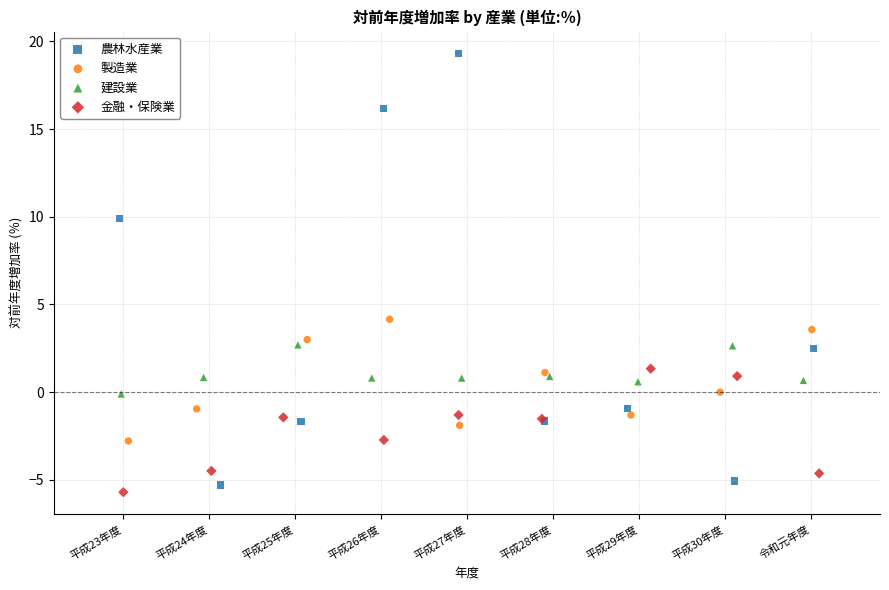

Which series reaches the maximum Y coordinate?

農林水産業